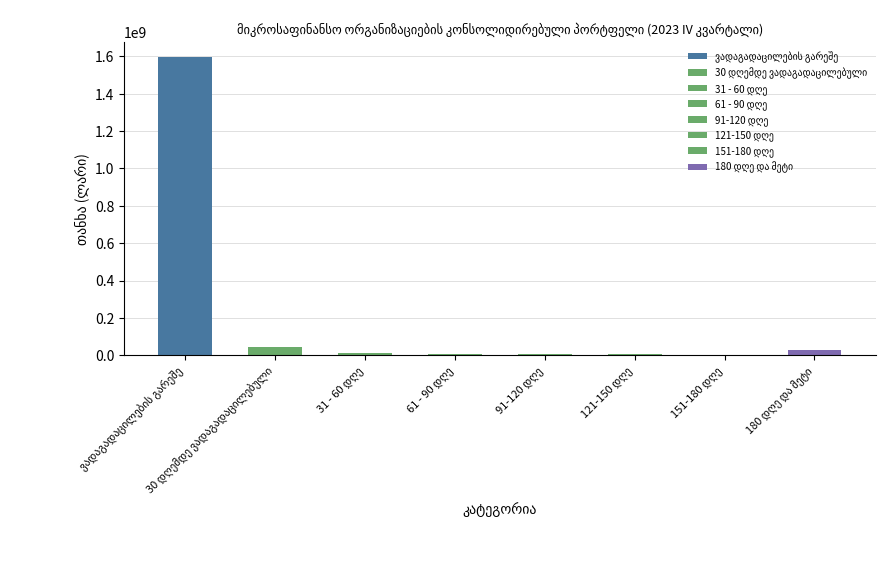

Reading left to right, transcribe all the data shown in this chart.

1597491439.1	46405329.9	13508340.8	7459156.9	5661433.2	4085798.9	3113297.3	25662414.1